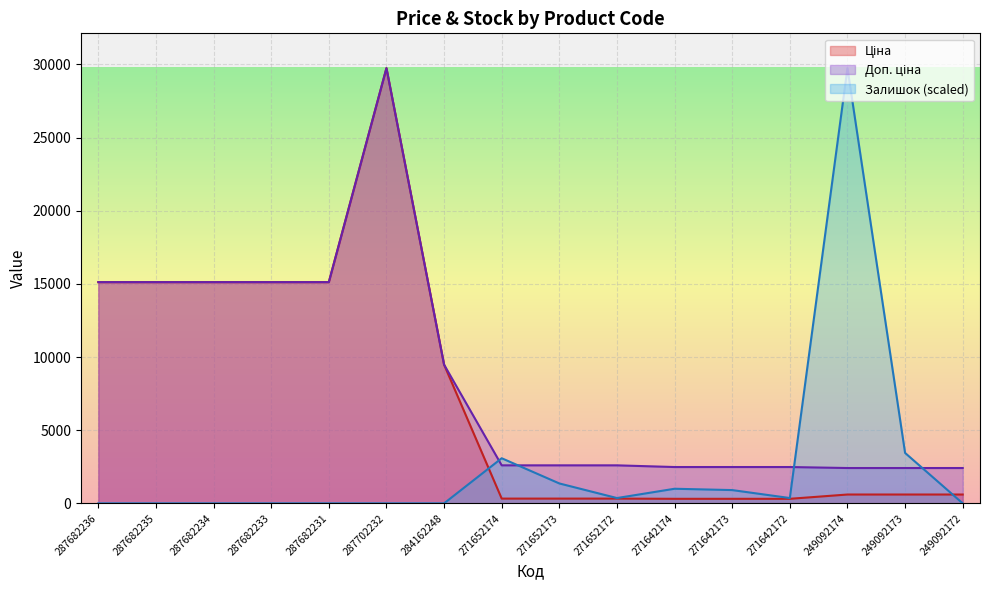

What is the maximum value shown in the chart?

29747.2